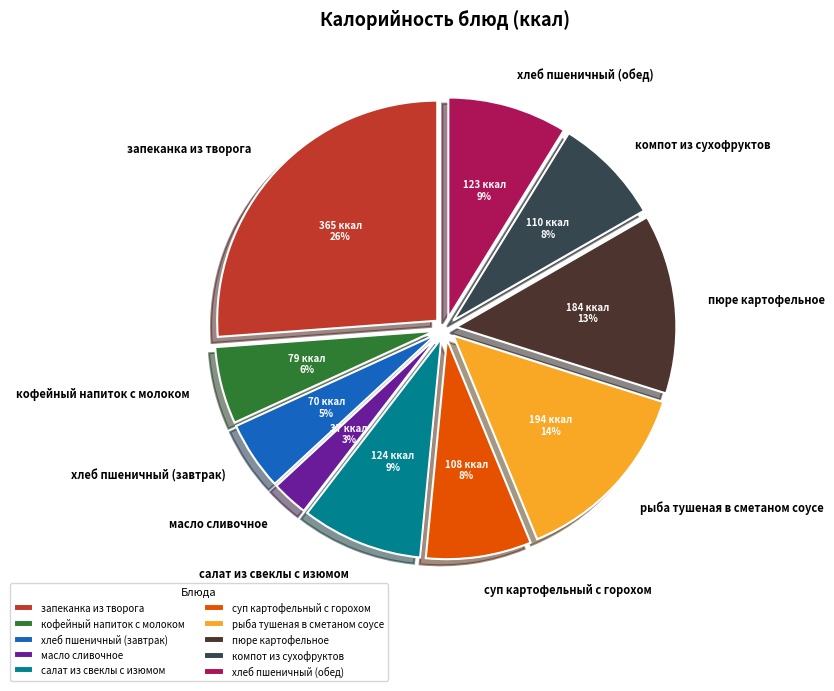

To the nearest percent, what percentage of the pie is запеканка из творога?

26%